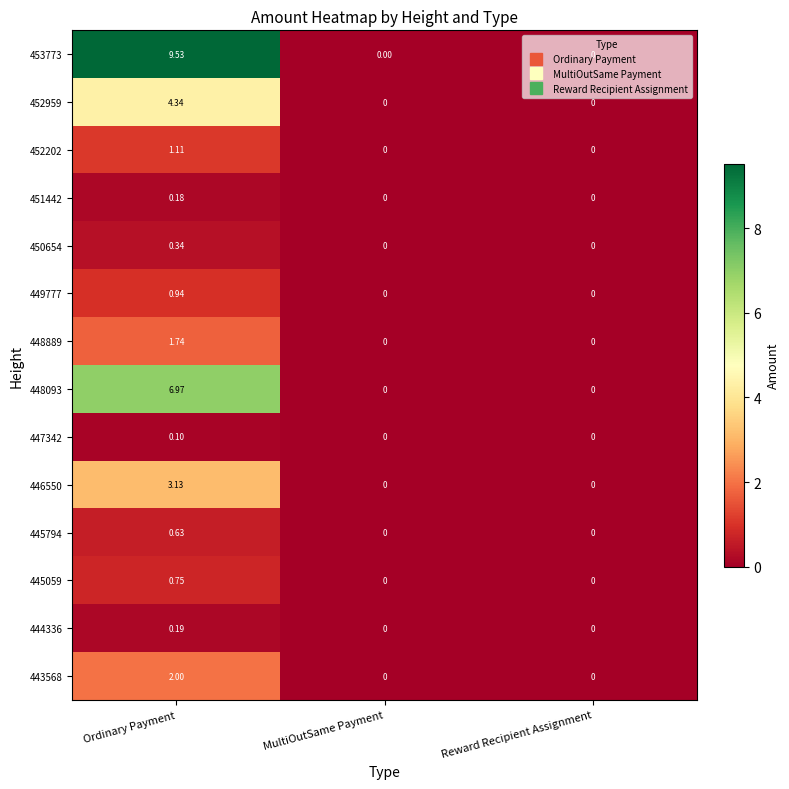

At which category is the sum across all series the highest?

Ordinary Payment